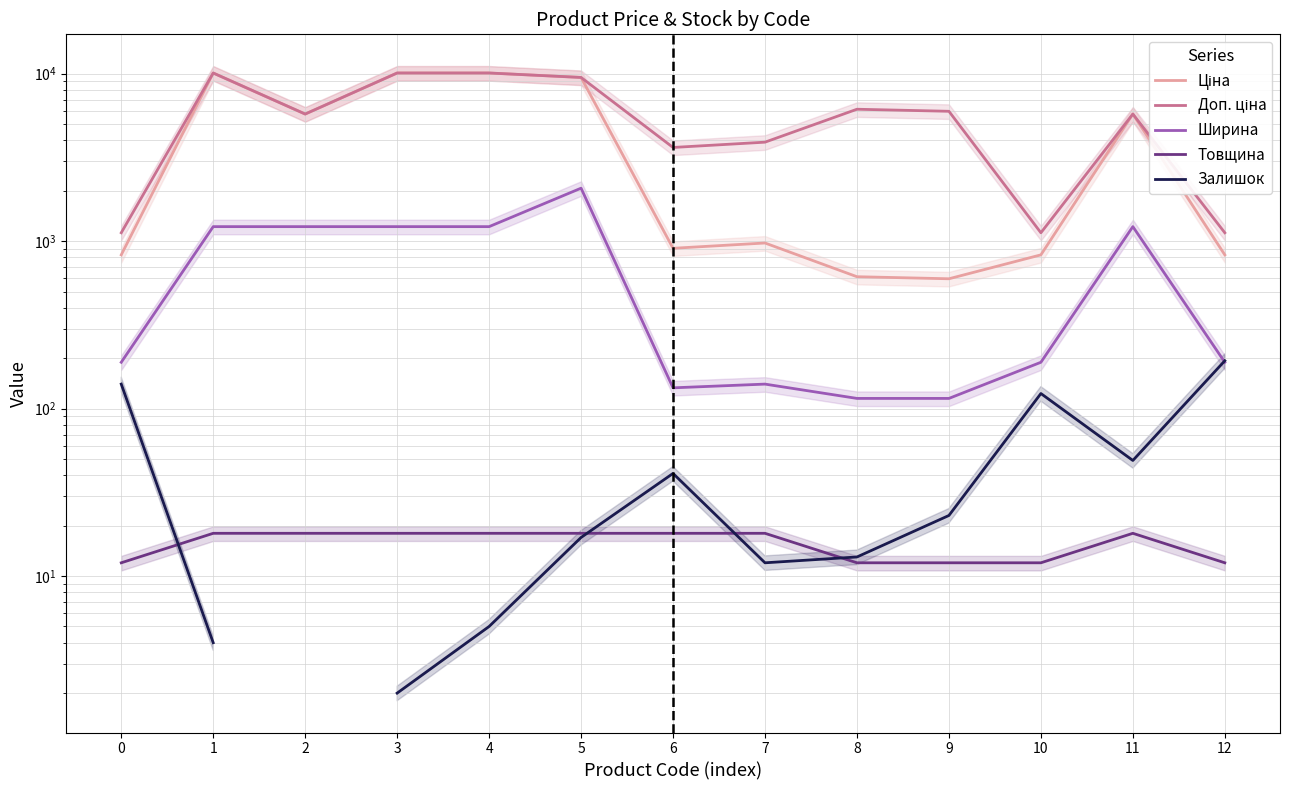

The value of Ціна at 10 is 292.2. True or false?

False